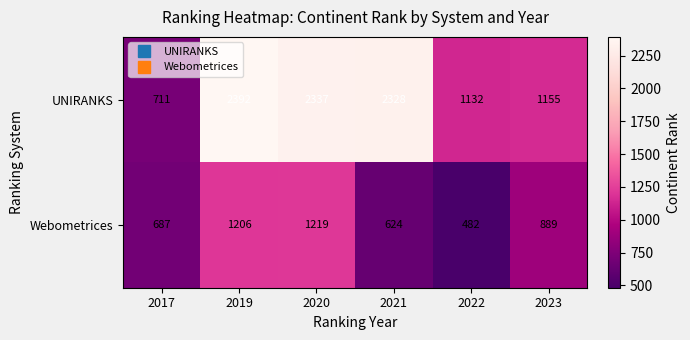

What is the difference between the highest and lowest values at 2019?

1186